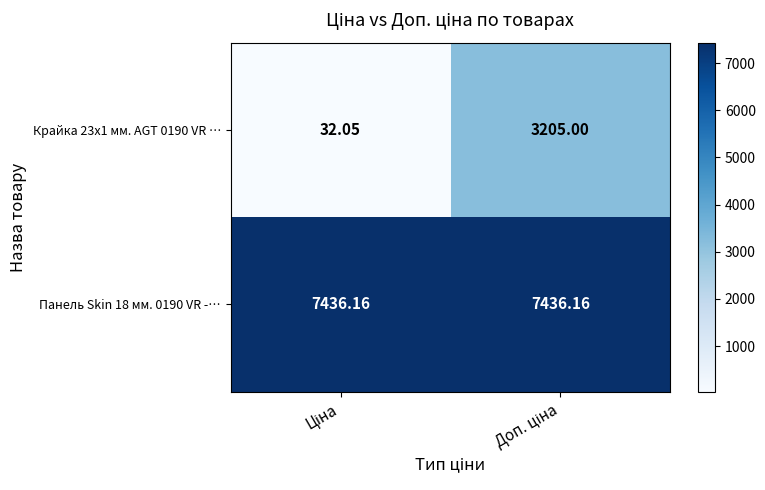

Rank the series by their maximum value, from highest to lowest.

Панель Skin 18 мм. 0190 VR -…, Крайка 23x1 мм. AGT 0190 VR …